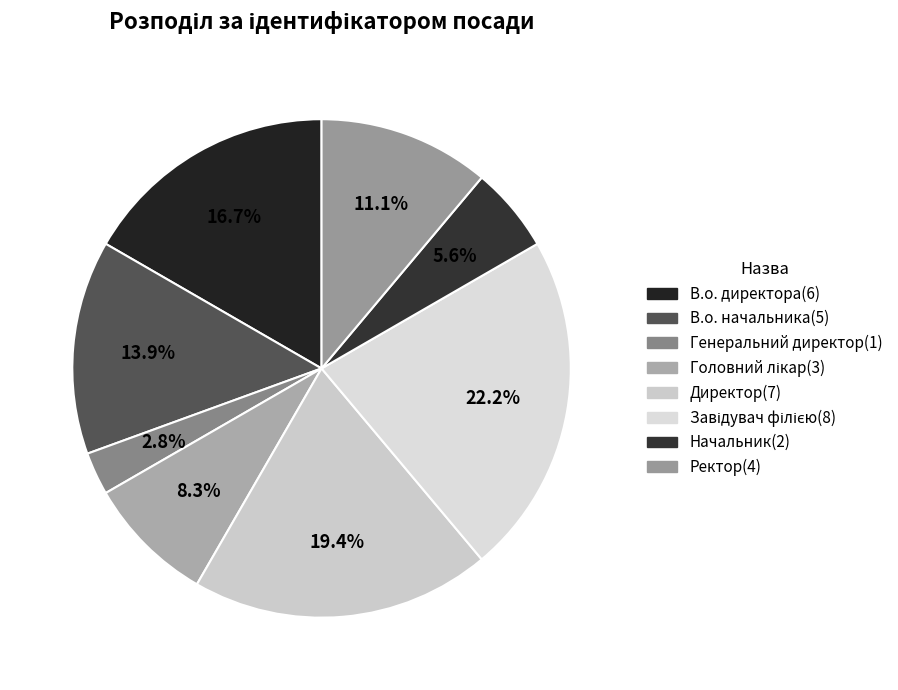

Is Завідувач філією the majority of the pie?

No